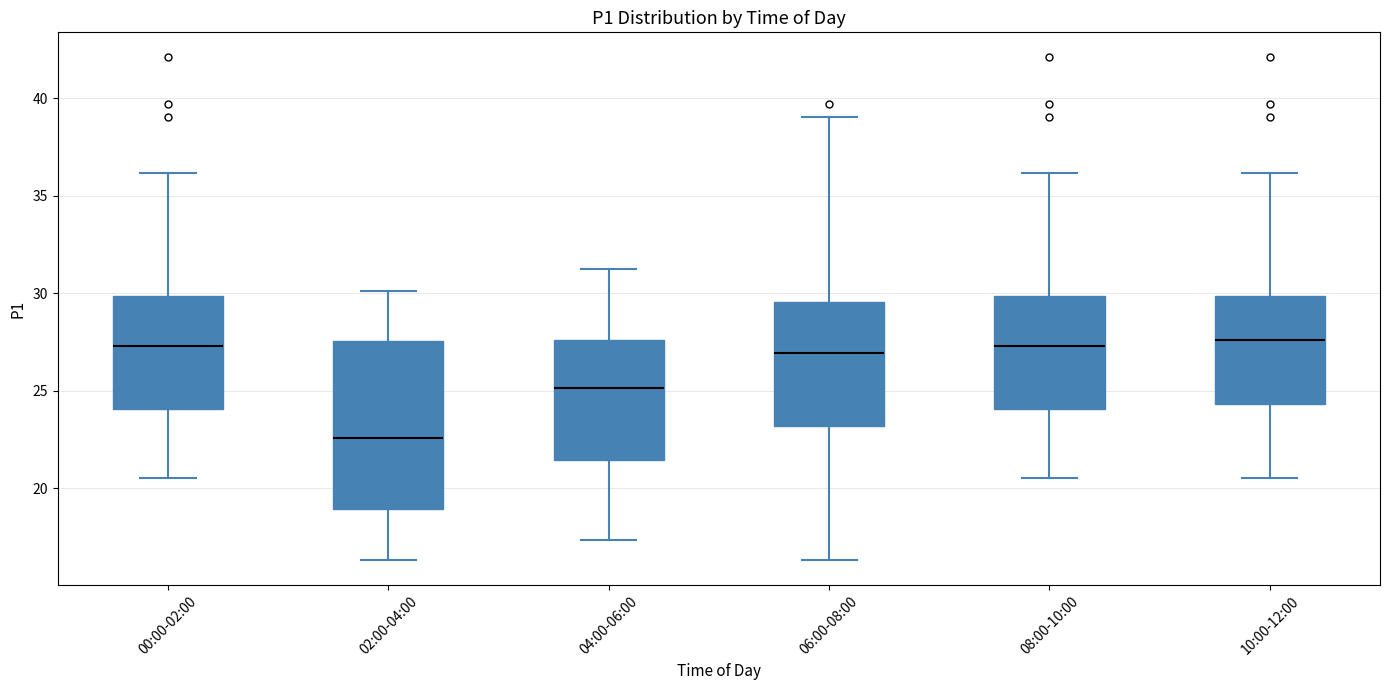

Comparing the boxes themselves (not the whiskers), which one is the tallest?

02:00-04:00